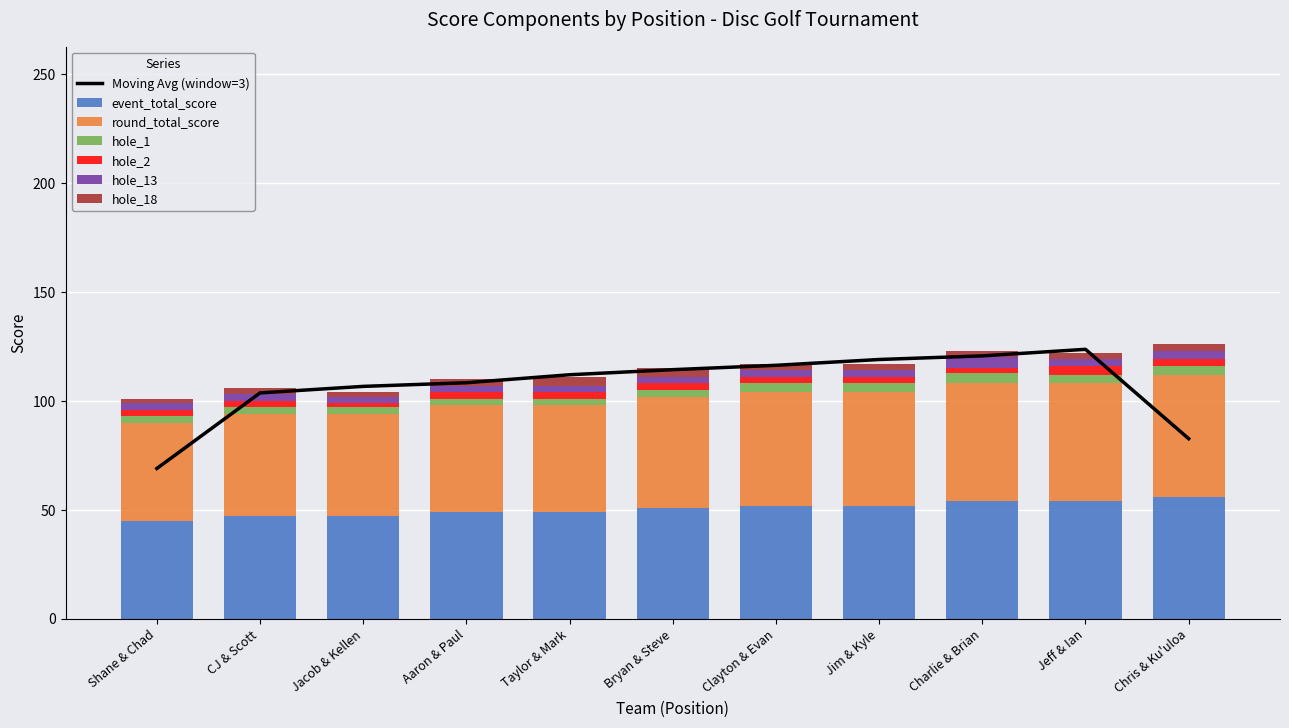

List the series in order of their peak value, lowest first.

hole_2, hole_18, hole_1, hole_13, event_total_score, round_total_score